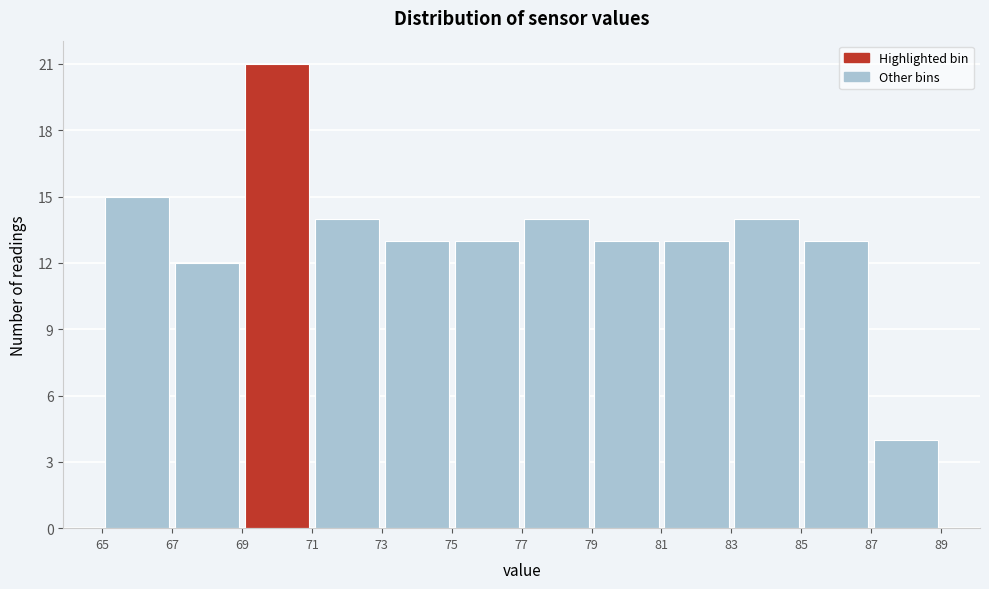

Reading left to right, list every bar in this chart as the range it spans on the x-axis followed by its height. The values are not printed on the chart, so give them approximately, as read against the axis.

65 to 67: 15
67 to 69: 12
69 to 71: 21
71 to 73: 14
73 to 75: 13
75 to 77: 13
77 to 79: 14
79 to 81: 13
81 to 83: 13
83 to 85: 14
85 to 87: 13
87 to 89: 4